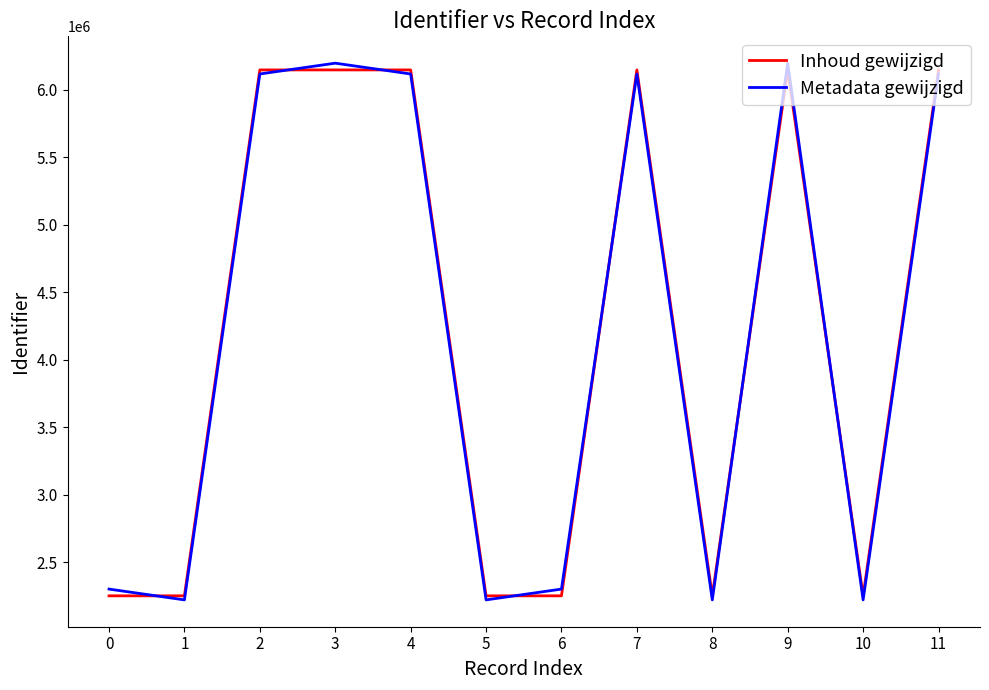

At which category does Metadata gewijzigd reach its first local valley?

1